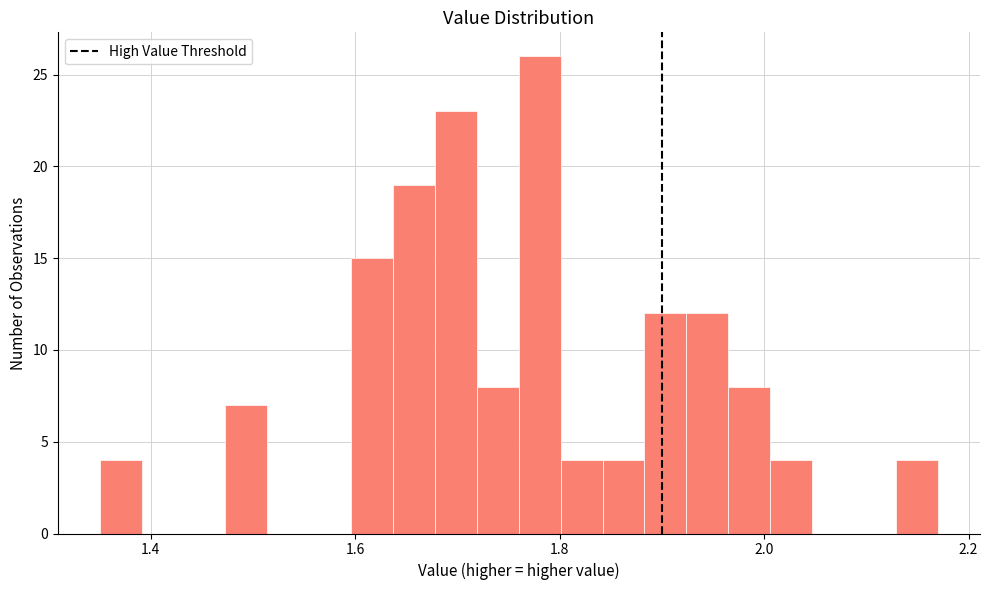

Around what value on the x-axis is the tallest bar? Give the approximate position of its centre, as read against the axis.

1.78